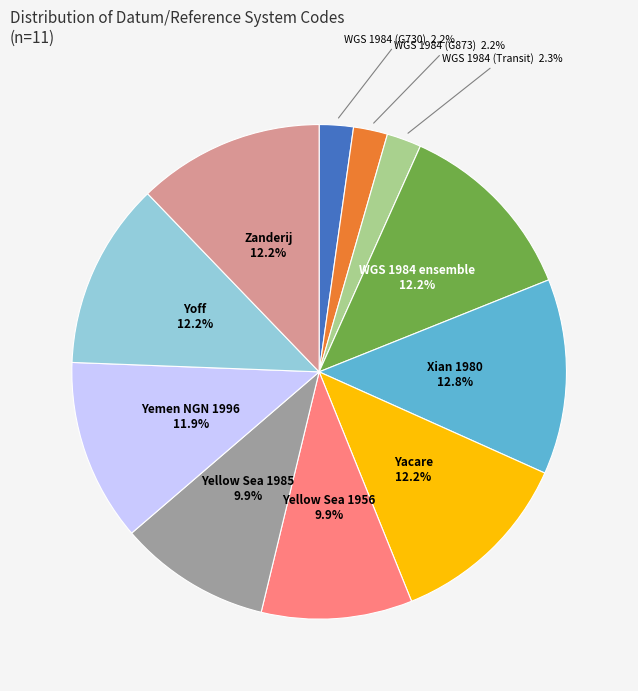

Is there any slice that represents more than half of the pie?

No